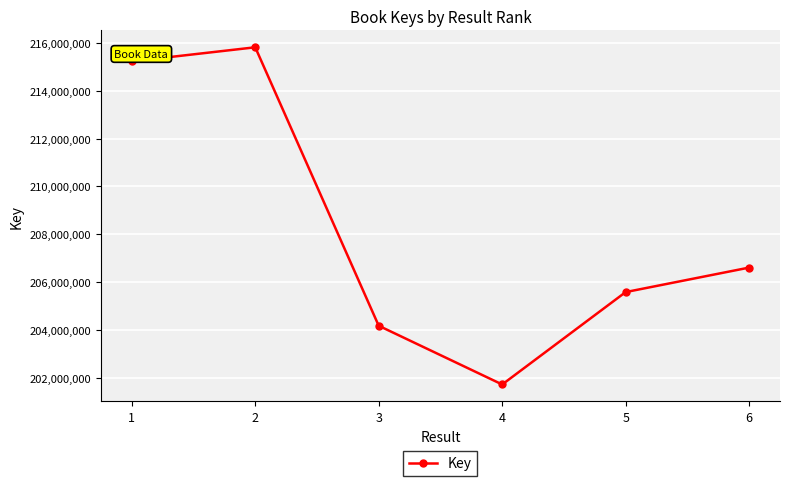

What is the difference between the maximum and minimum values?

14097656